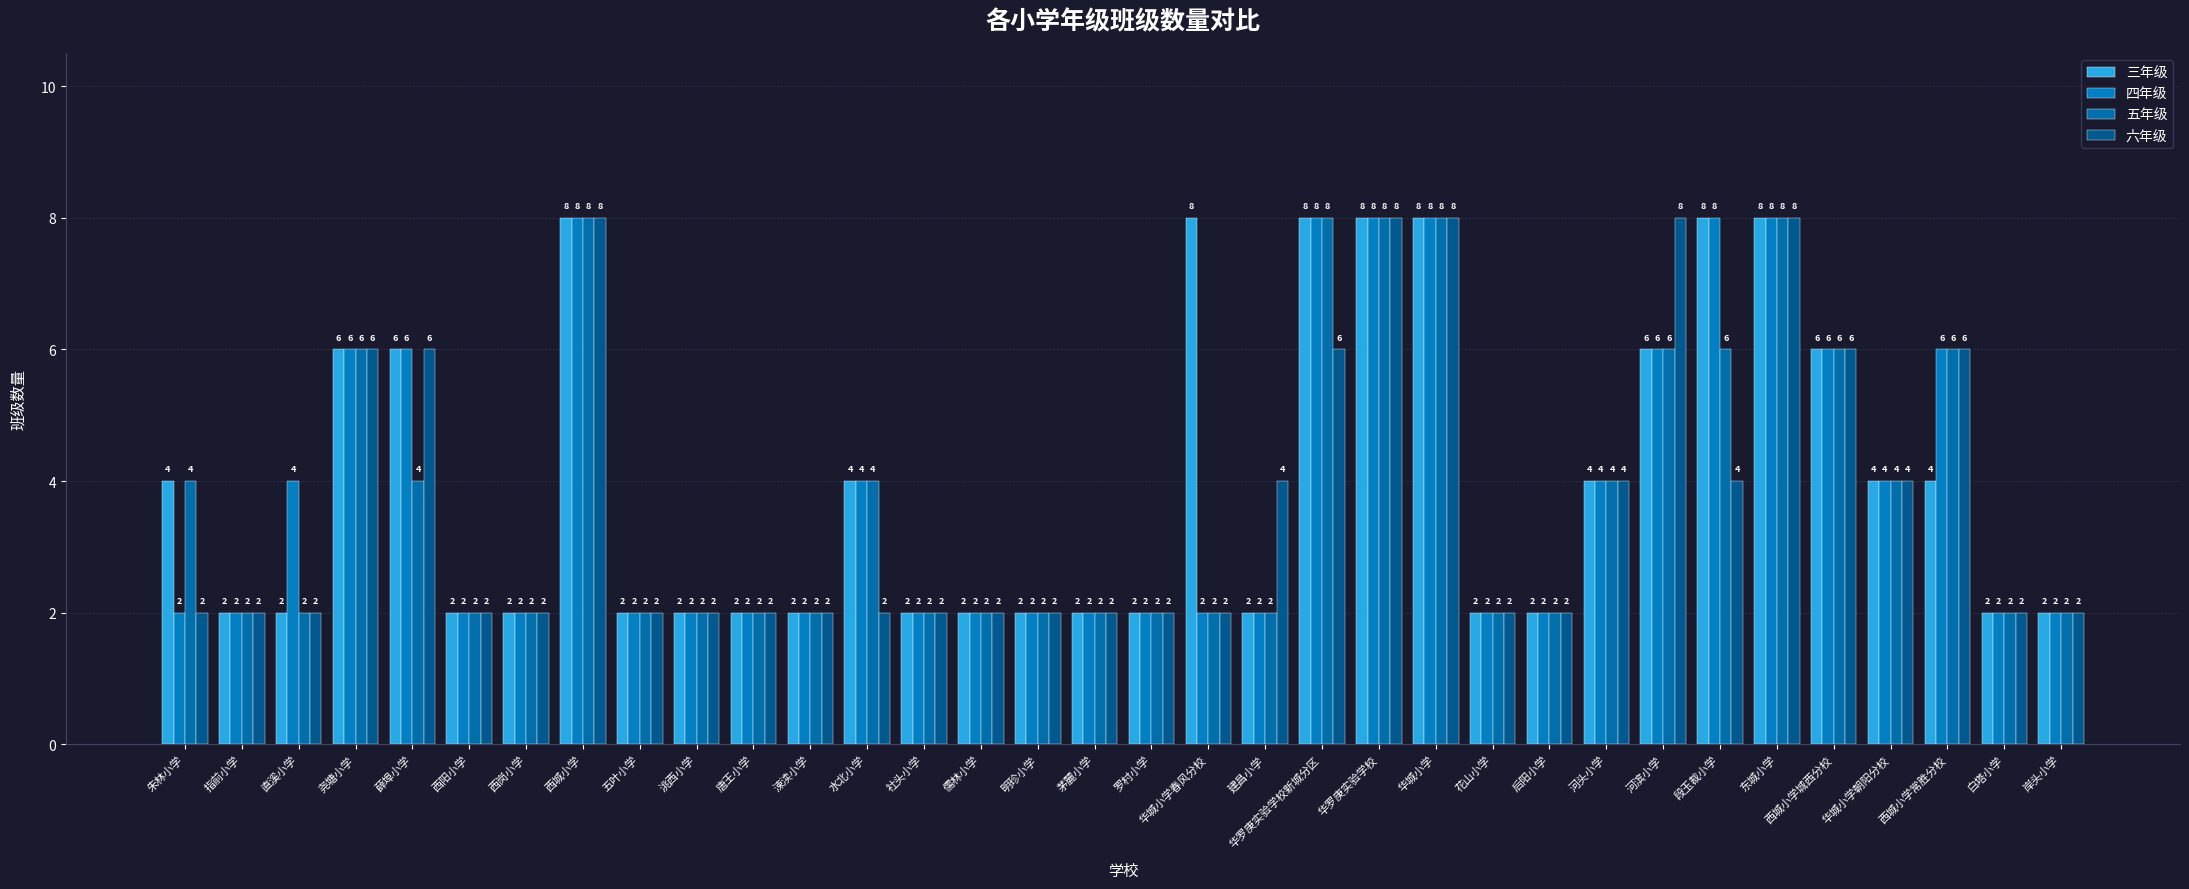

What position from the left is 东城小学?

29